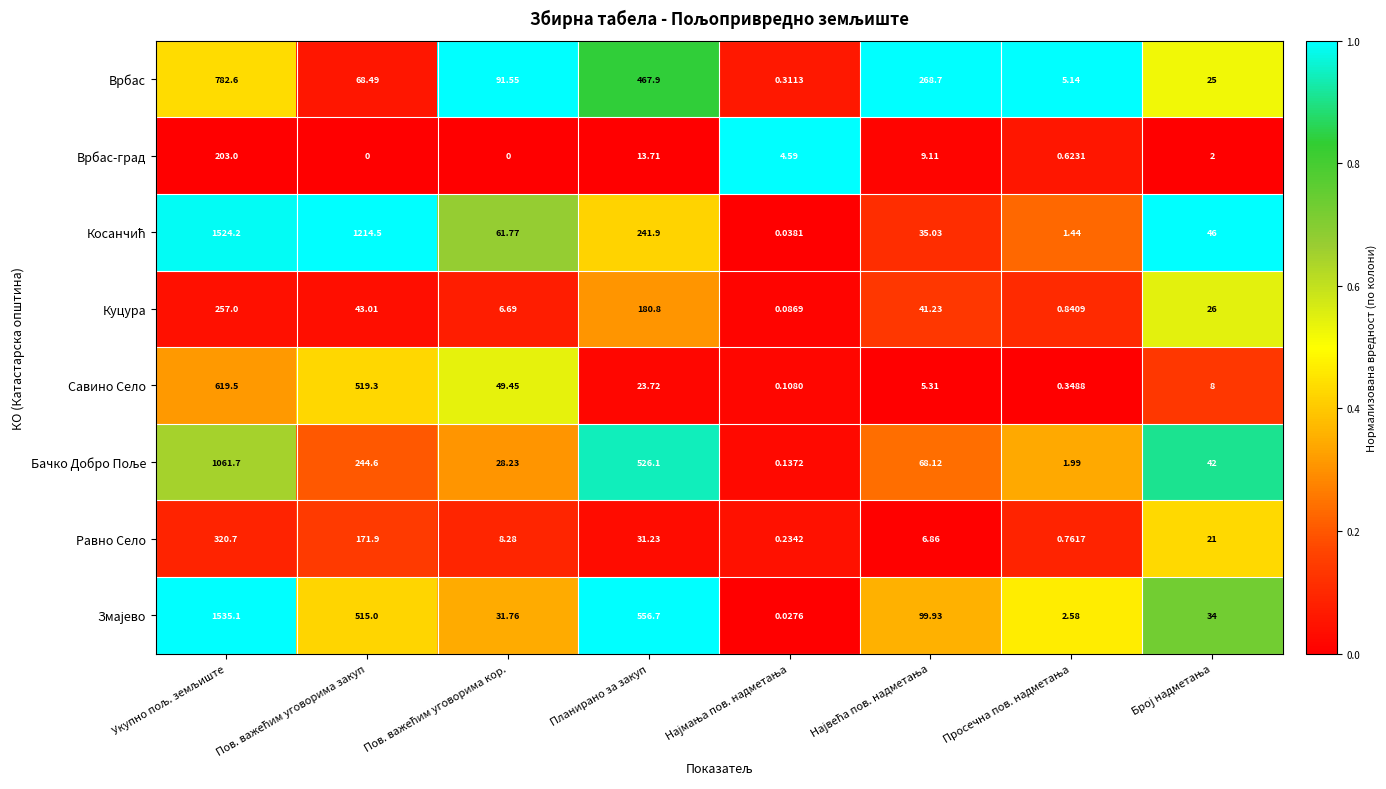

Where is Куцура nearest to the value 128?

Планирано за закуп